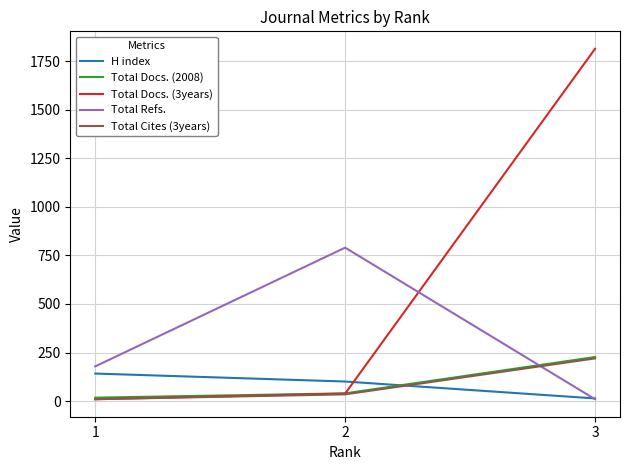

What is the difference between the Total Docs. (3years) values at 3 and 2?

1774